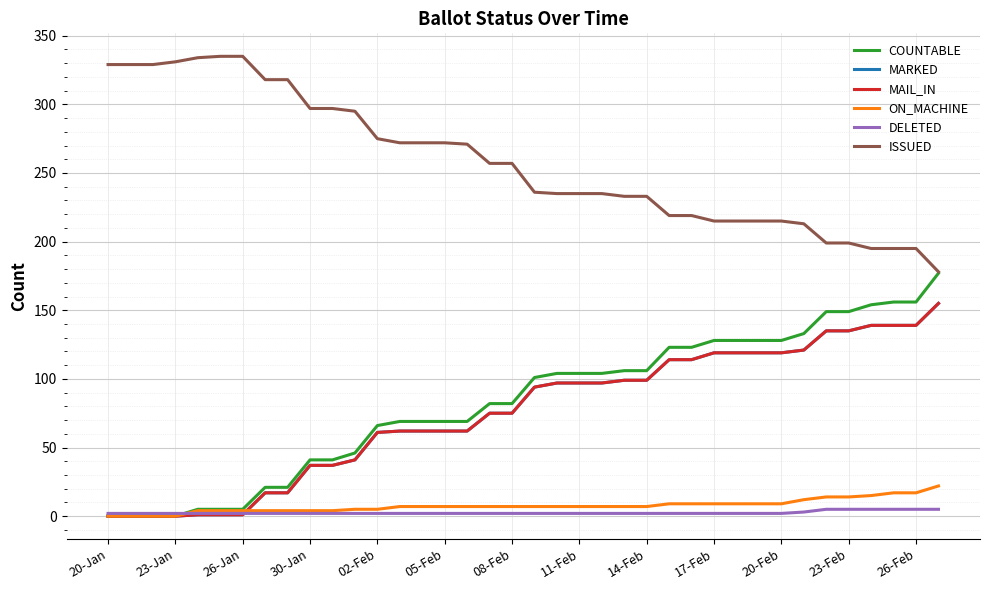

Rank the series by their maximum value, from highest to lowest.

ISSUED, COUNTABLE, MARKED, MAIL_IN, ON_MACHINE, DELETED